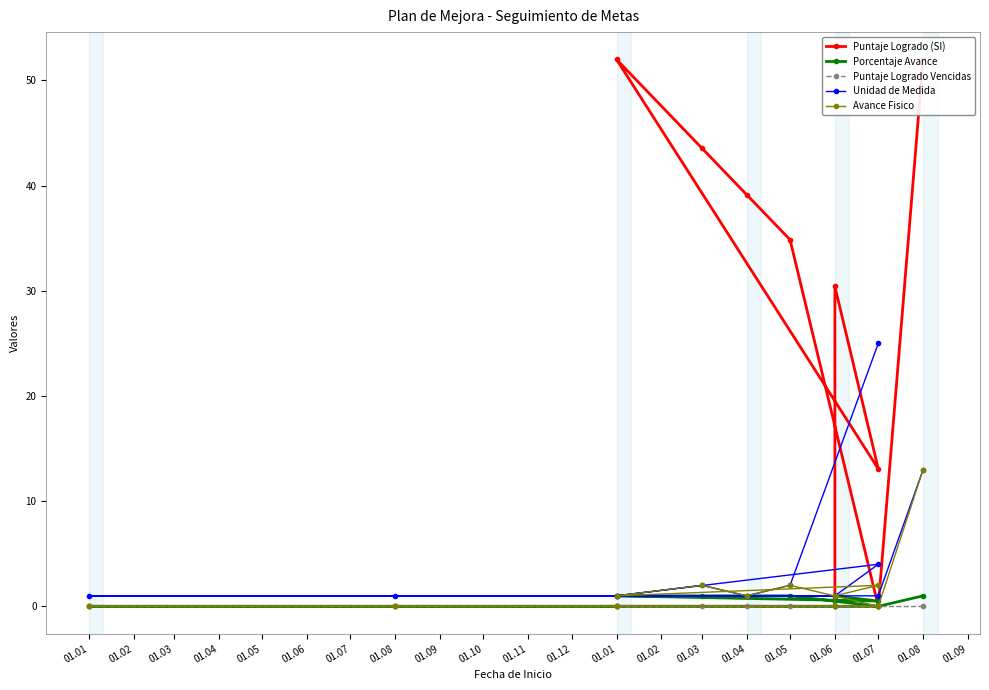

True or false: Avance Fisico and Puntaje Logrado (SI) intersect in this chart.

False